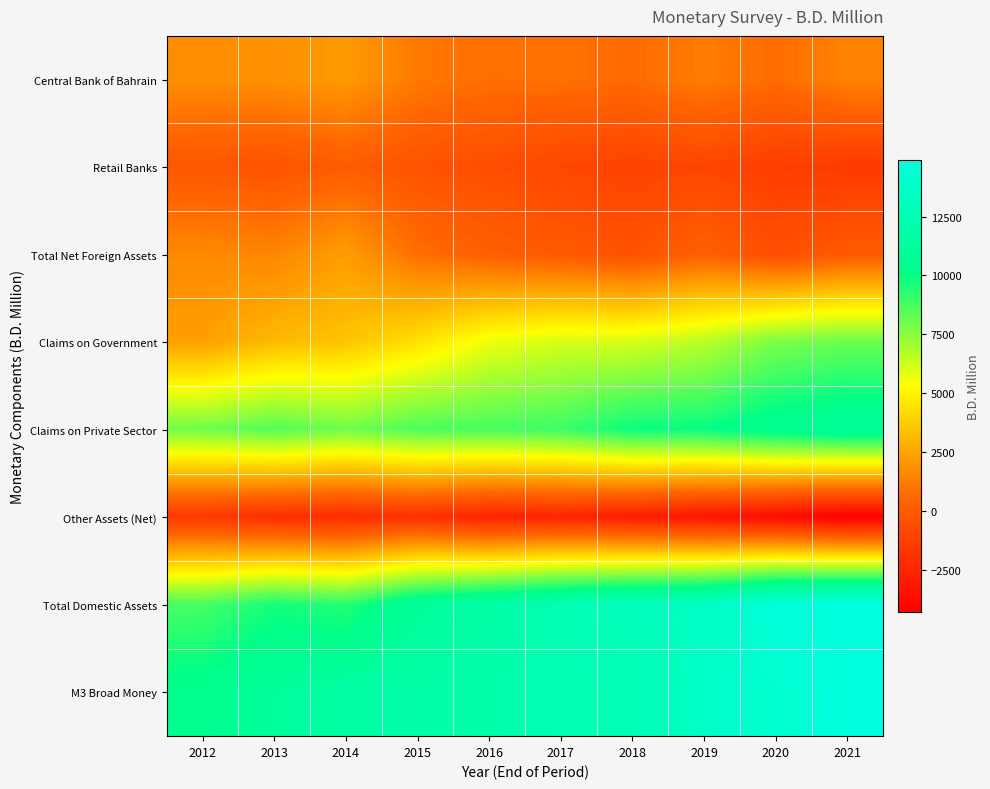

At which category is the sum across all series the highest?

2021